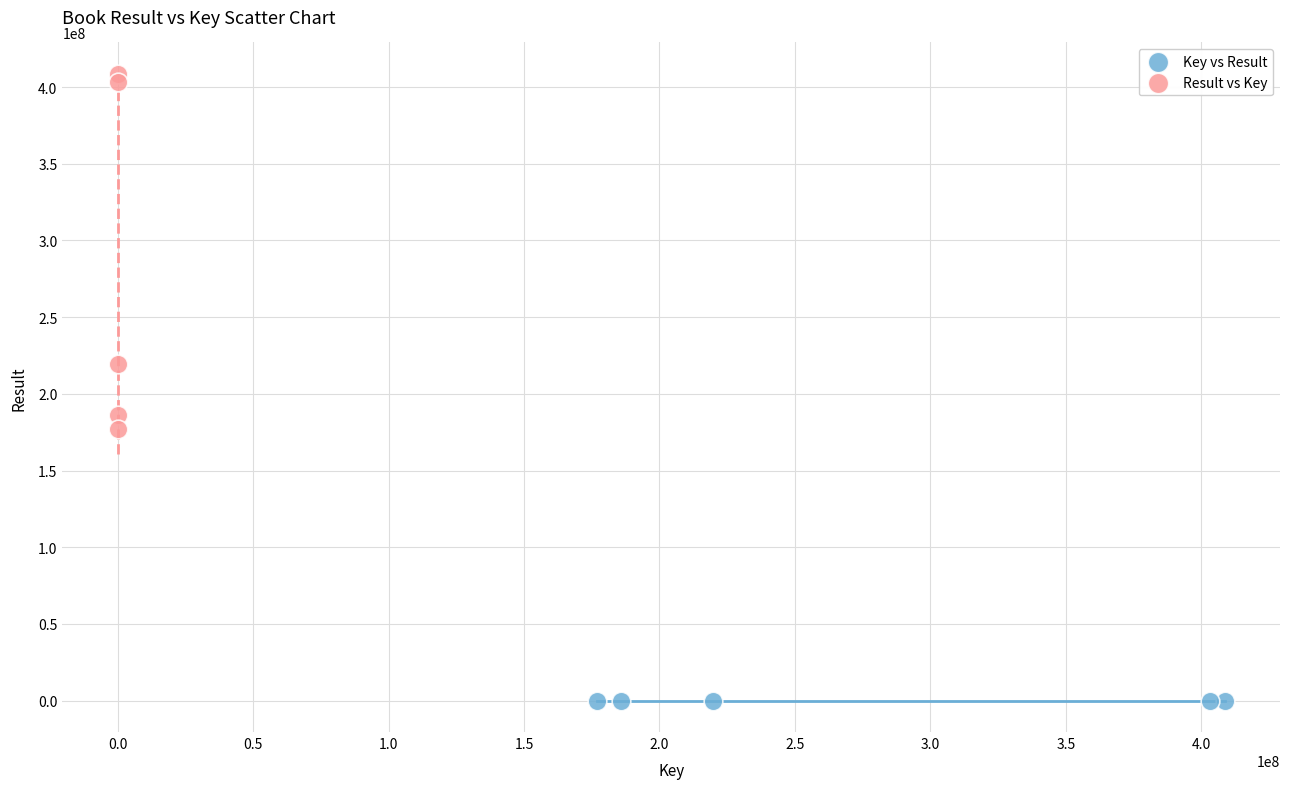

Which series has the widest spread of Y values?

Result vs Key